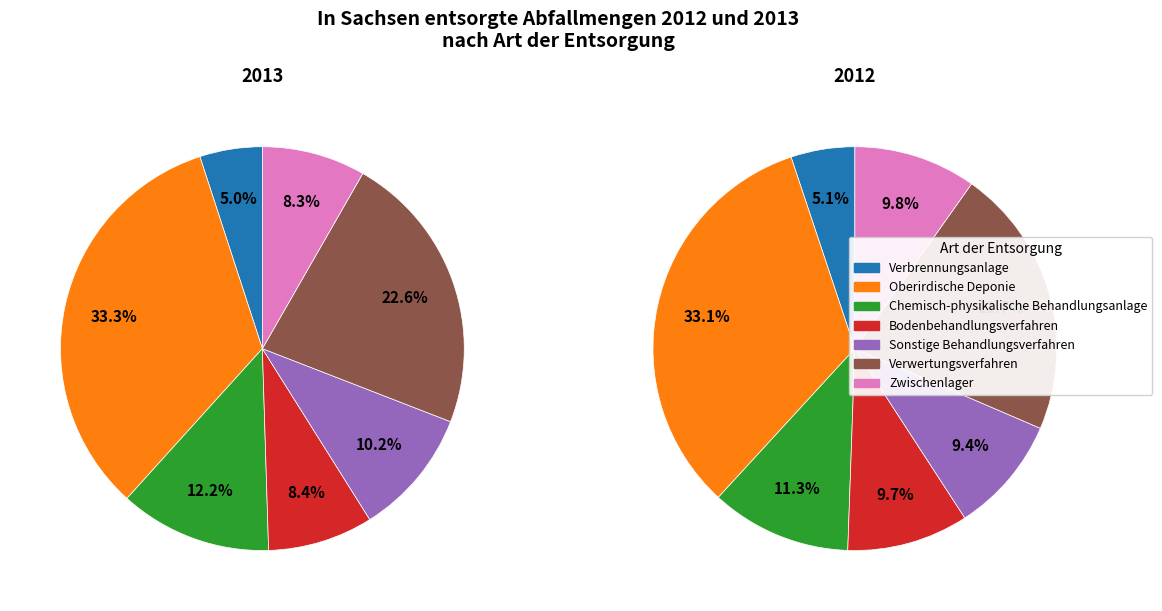

True or false: Chemisch-physikalische Behandlungsanlage accounts for 12% of the total.

True